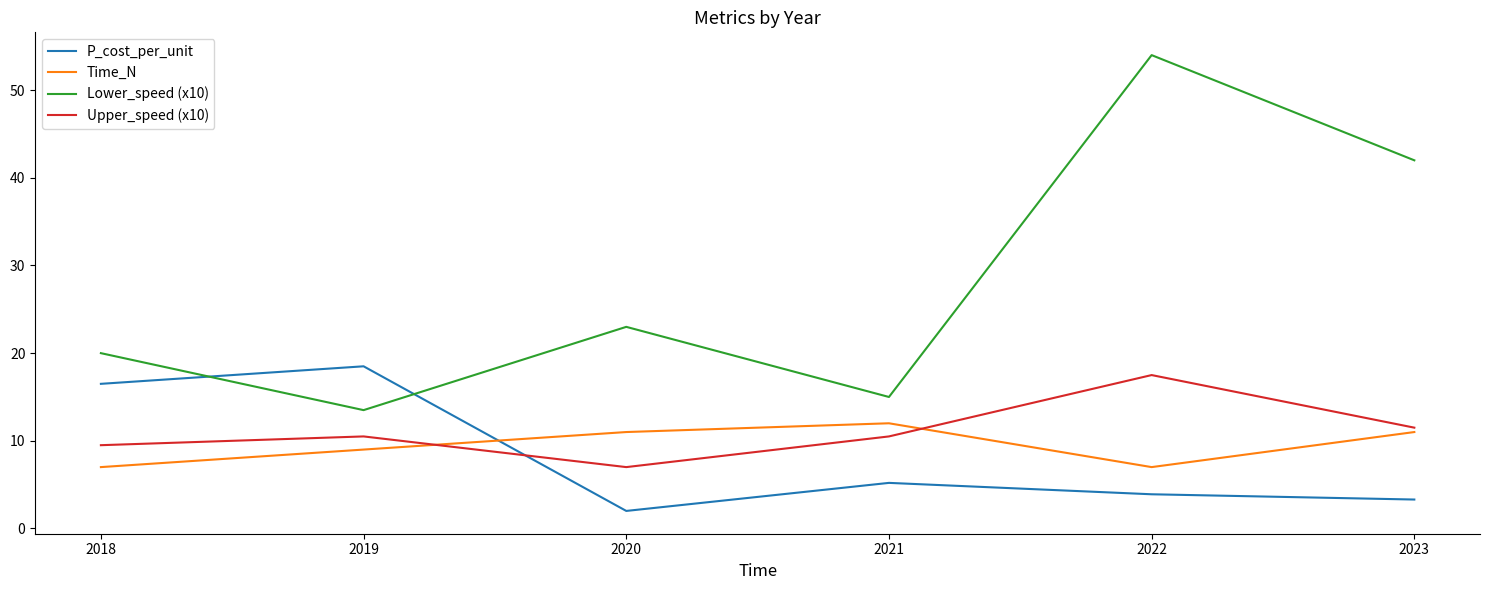

What are all the series names shown in the legend?

P_cost_per_unit, Time_N, Lower_speed (x10), Upper_speed (x10)